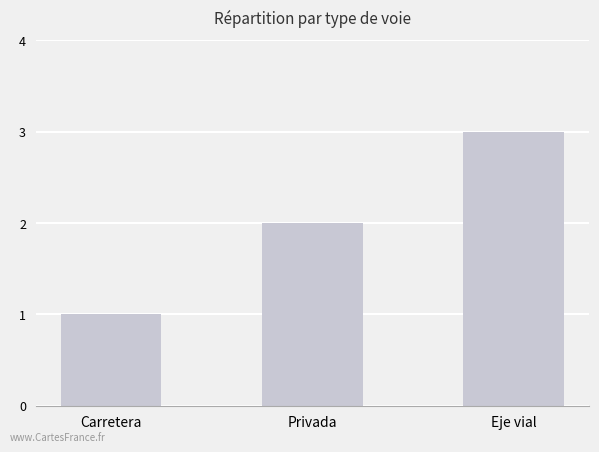

Which has a higher value, Carretera or Privada?

Privada